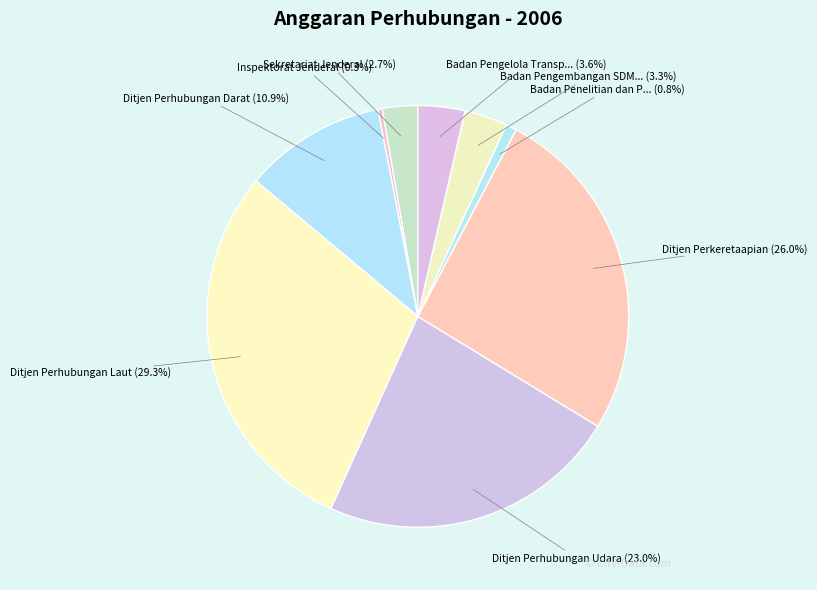

How many segments does this pie chart have?

9